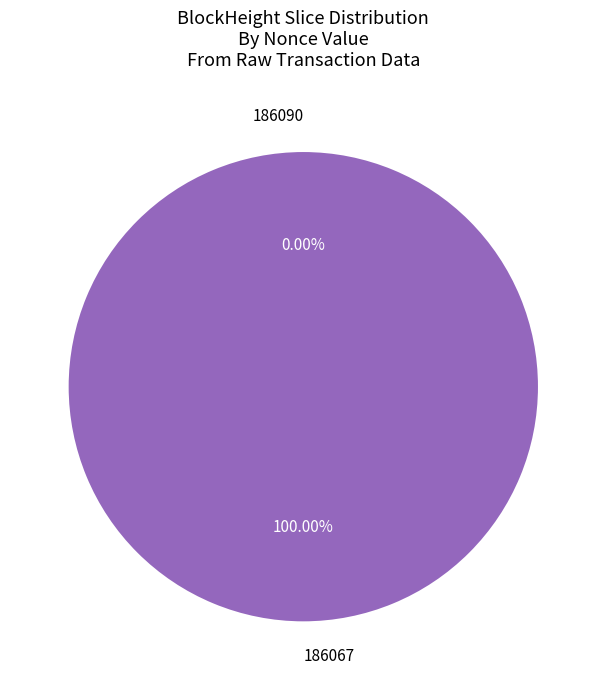

What is the largest slice in the pie chart?

186067